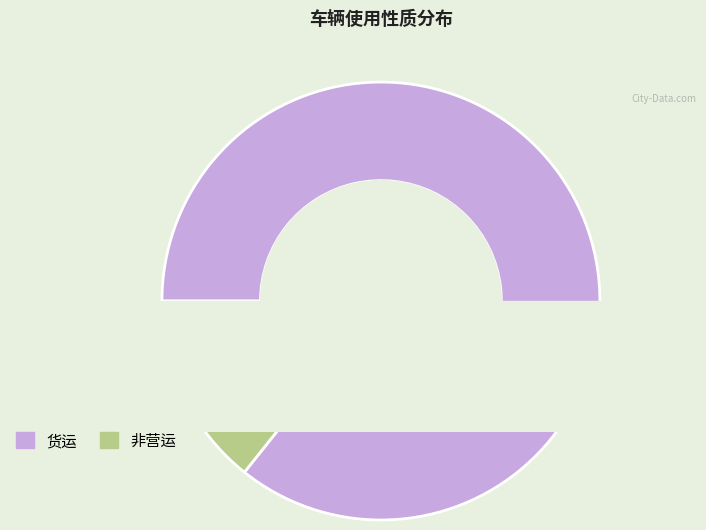

The 货运 slice represents 86% of the pie. True or false?

True